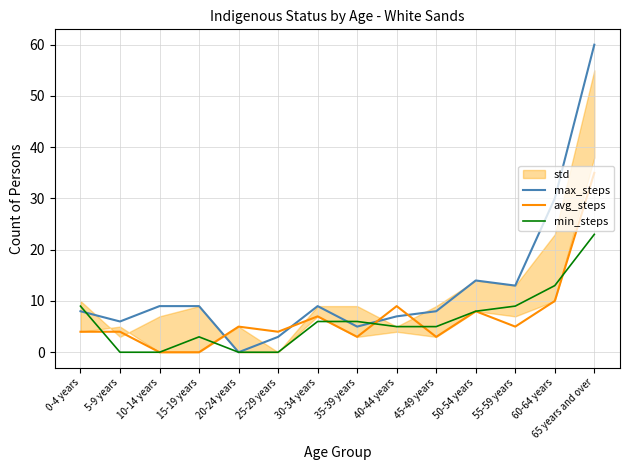

True or false: min_steps has a value of -15 at 5-9 years.

False